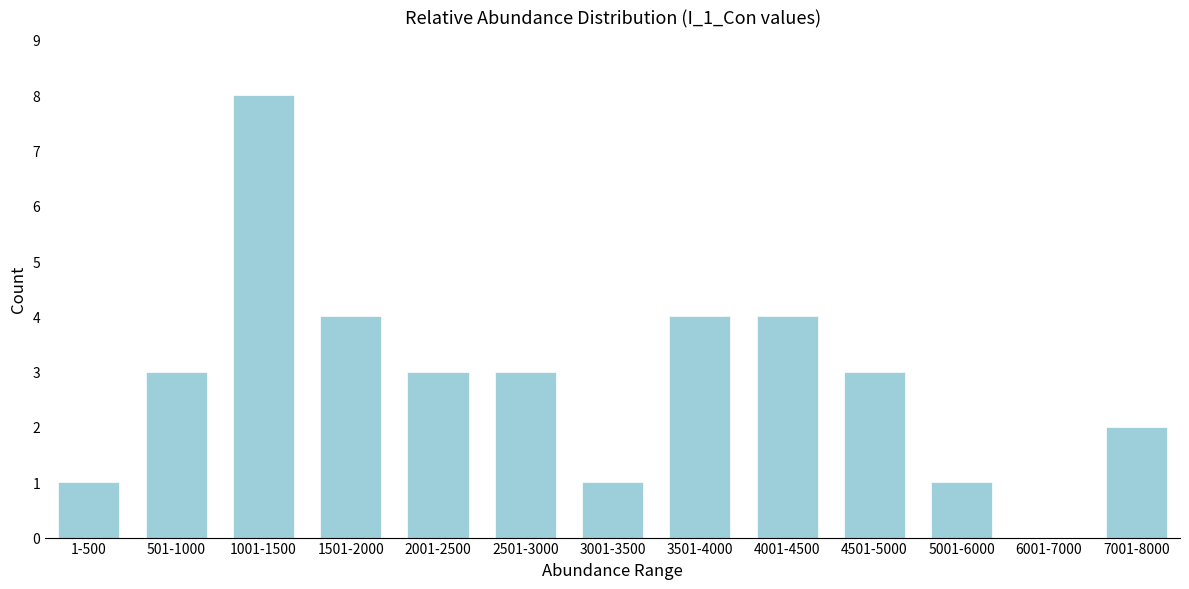

Reading left to right, transcribe all the data shown in this chart.

1-500=1	501-1000=3	1001-1500=8	1501-2000=4	2001-2500=3	2501-3000=3	3001-3500=1	3501-4000=4	4001-4500=4	4501-5000=3	5001-6000=1	6001-7000=0	7001-8000=2